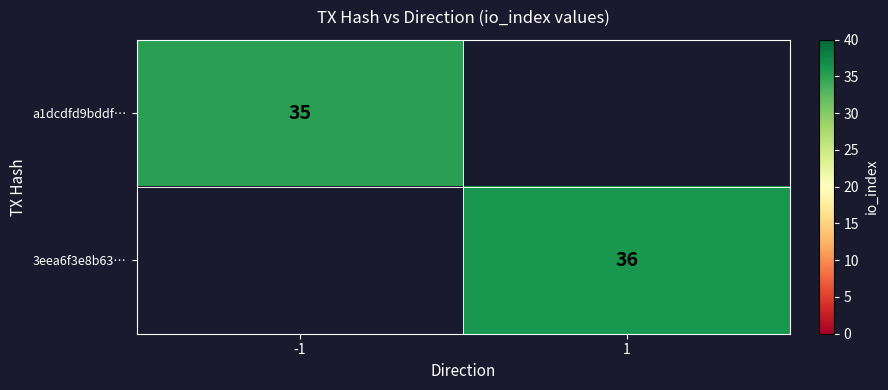

The value of 3eea6f3e8b63… at 1 is 21. True or false?

False